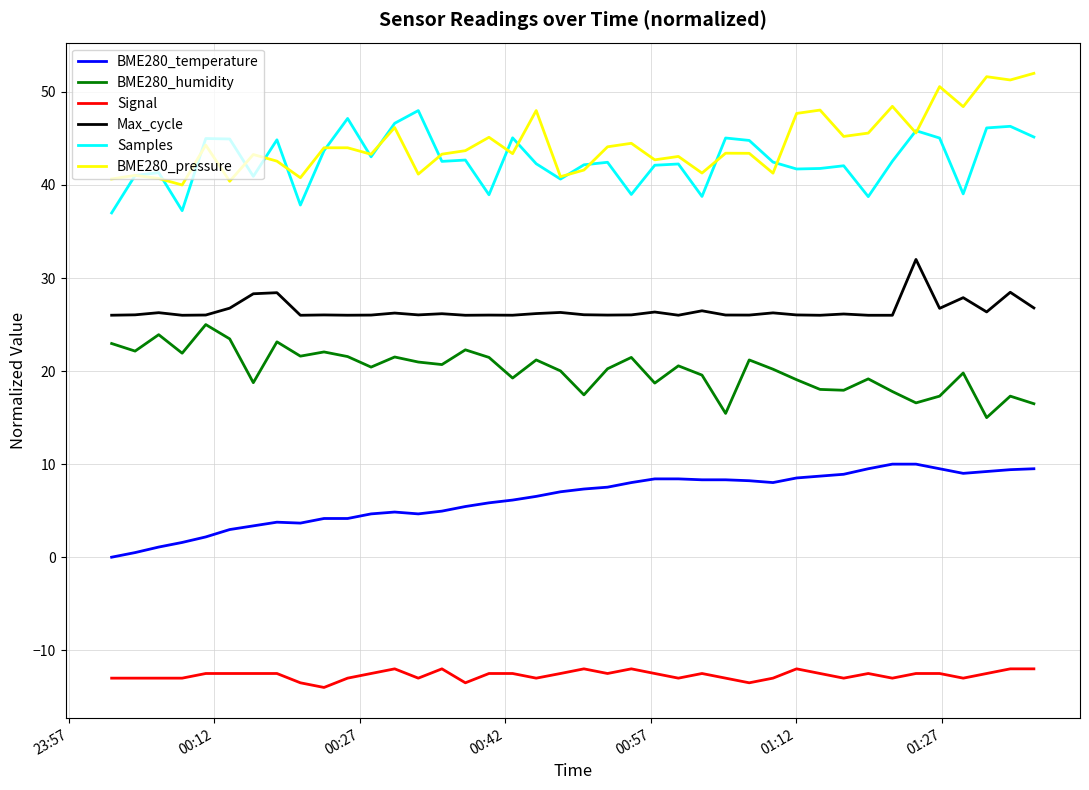

How many series are shown in this chart?

6